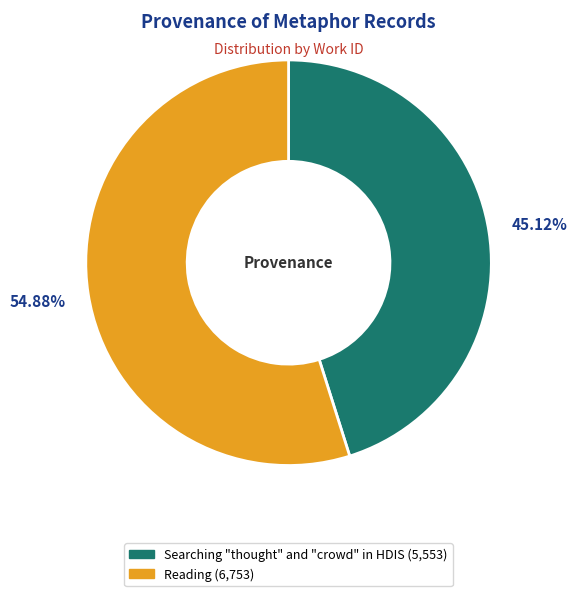

To the nearest percent, what portion does Reading represent?

55%